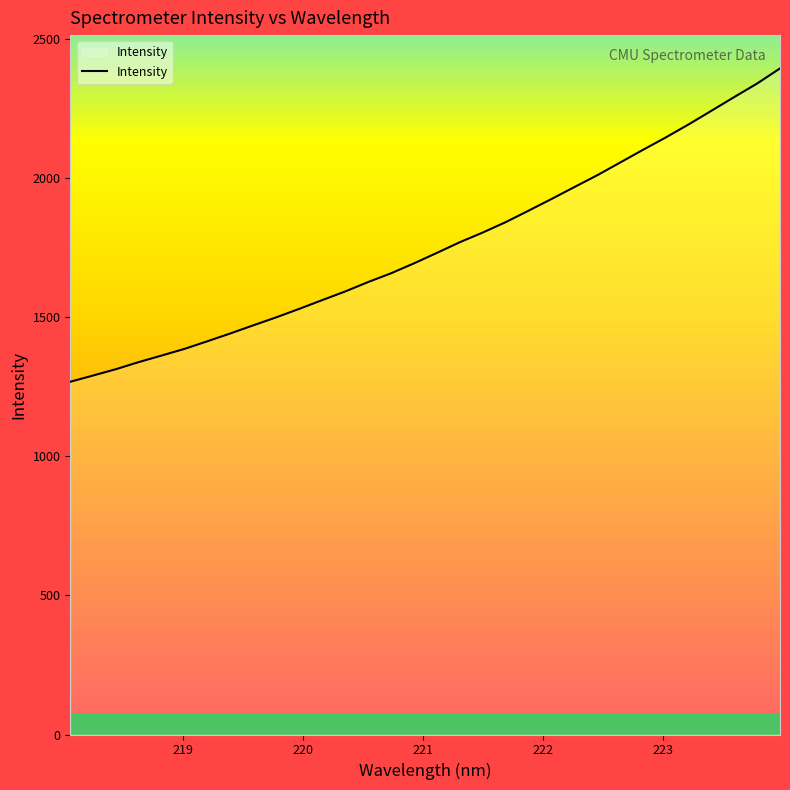

What is the difference between the maximum and minimum values?

1126.7